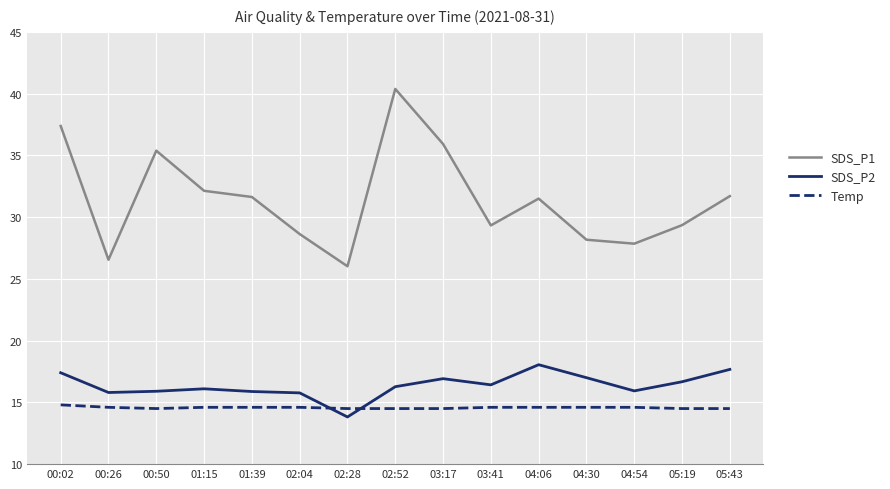

Where does the SDS_P1 series first go above 31?

00:02